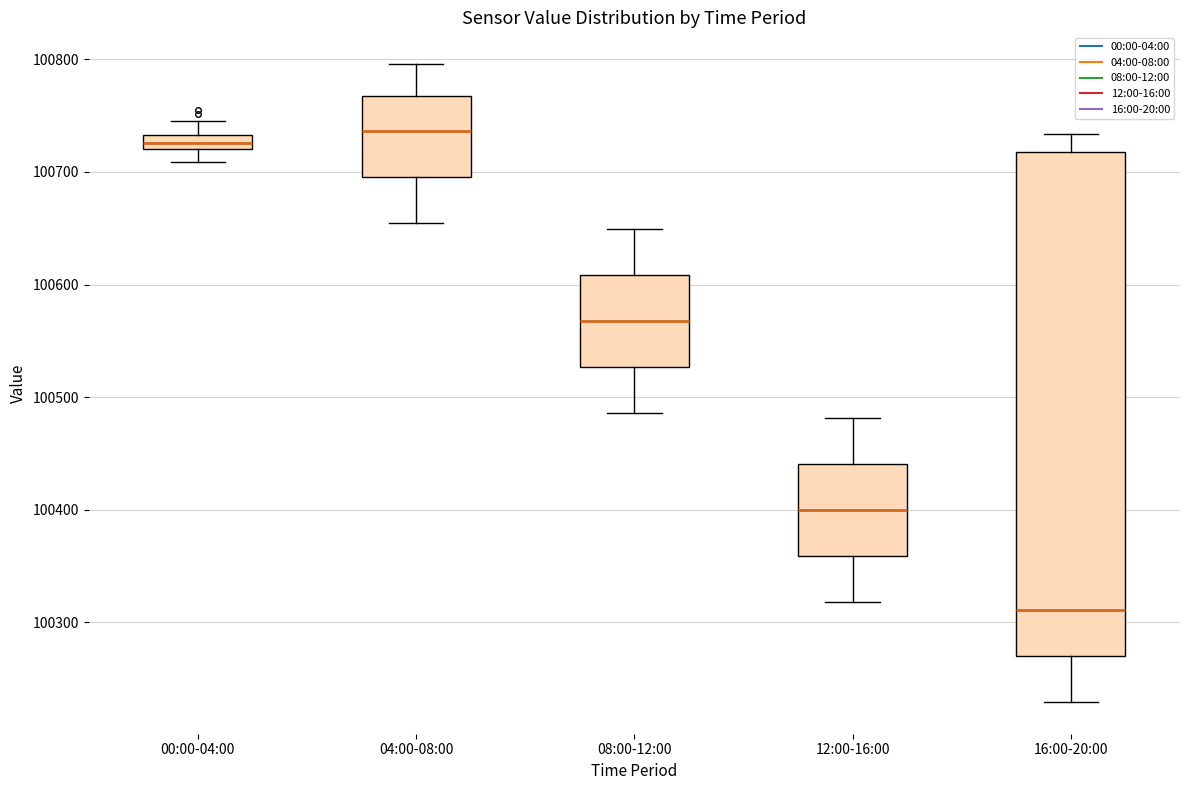

Where does the lower whisker of the box for 16:00-20:00 end on the y-axis? The values are not printed on the chart, so give them approximately, as read against the axis.

100230